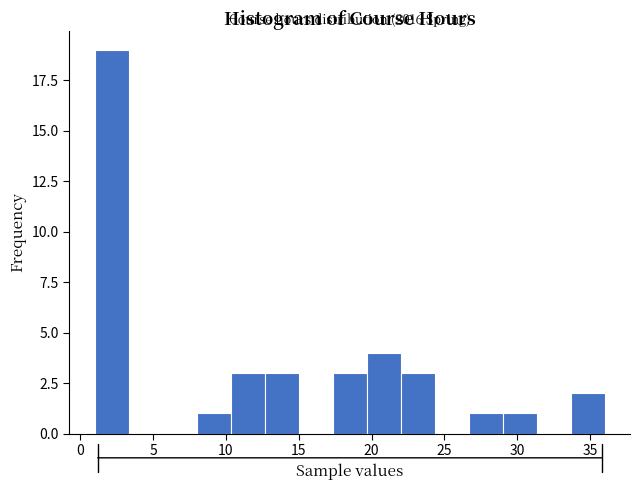

Over which range of the x-axis is the bar tallest?

1.0 to 3.5